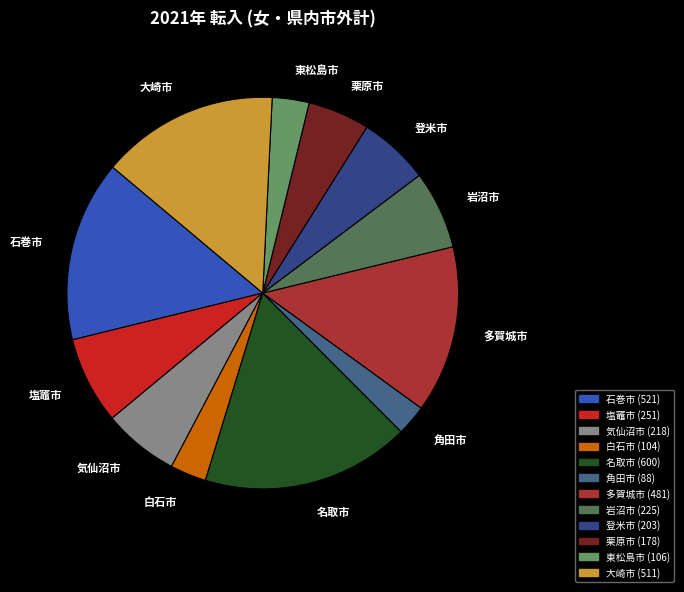

Does 岩沼市 account for over 50% of the chart?

No